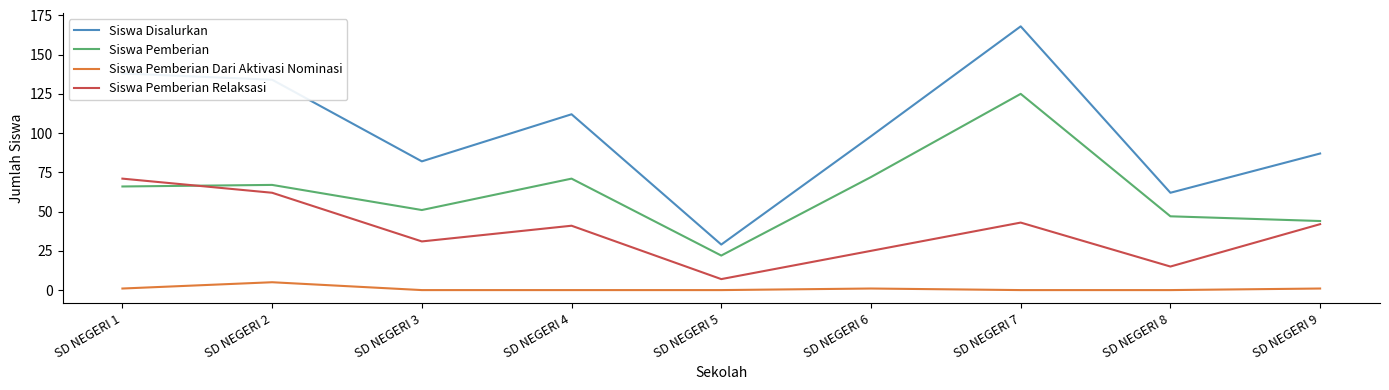

What is the maximum value for Siswa Disalurkan?

168